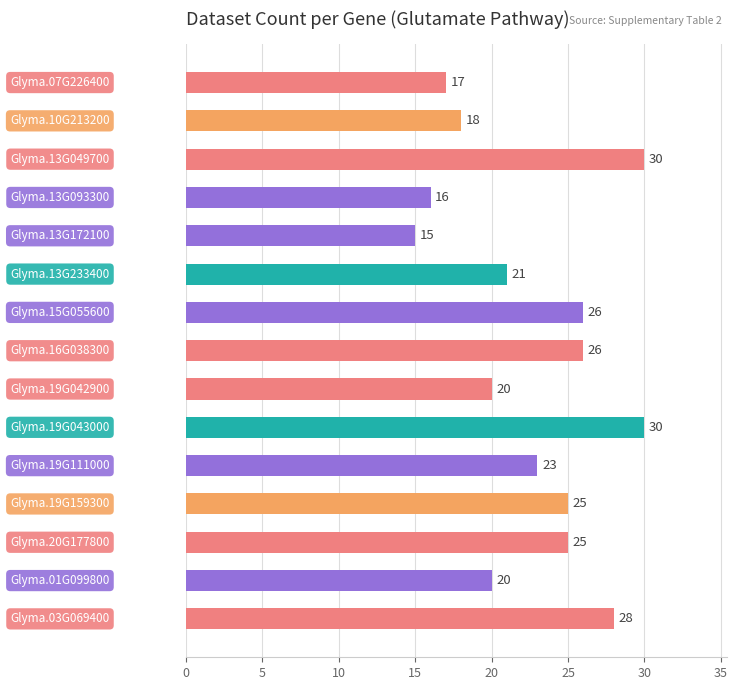

Reading top to bottom, transcribe all the data shown in this chart.

17	18	30	16	15	21	26	26	20	30	23	25	25	20	28